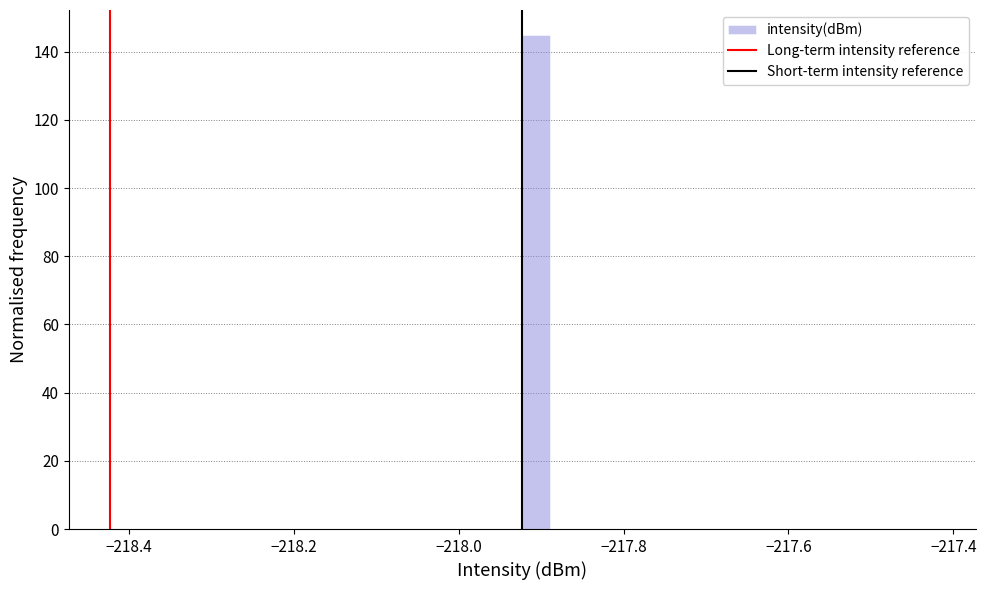

Around what value on the x-axis is the tallest bar? Give the approximate position of its centre, as read against the axis.

-217.90